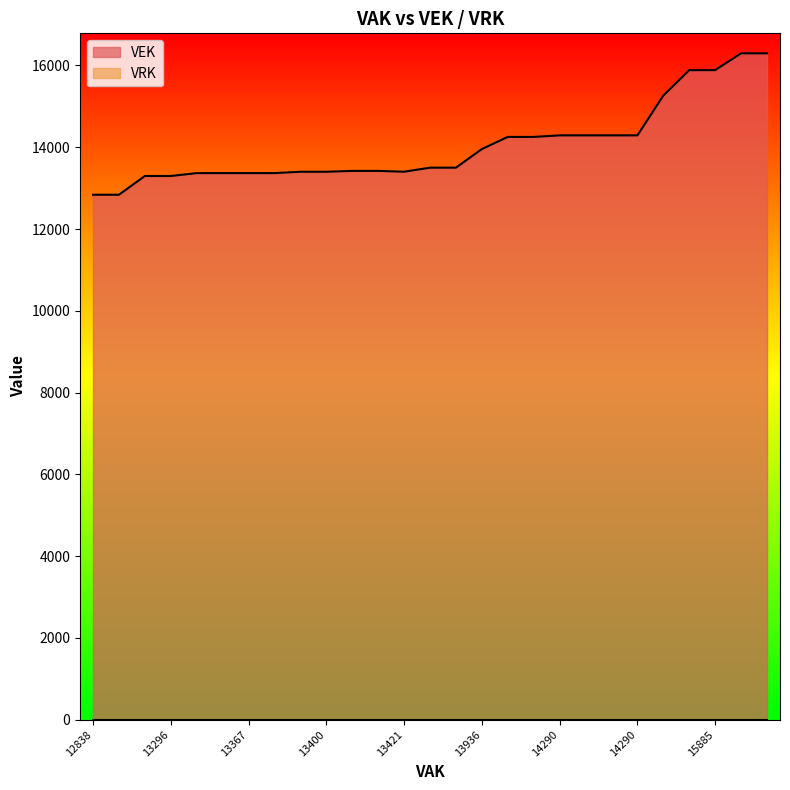

How many data points in VEK are less than 13500?

13